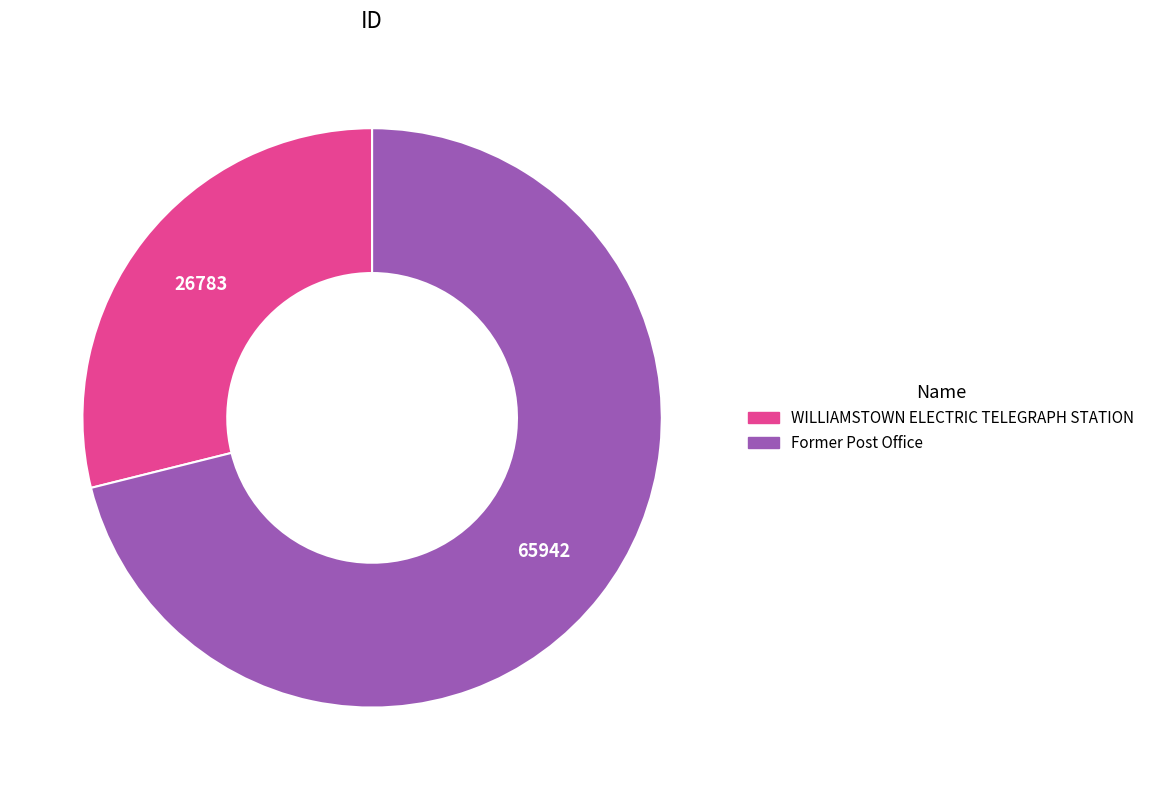

Combined, do WILLIAMSTOWN ELECTRIC TELEGRAPH STATION and Former Post Office account for over 50%?

Yes